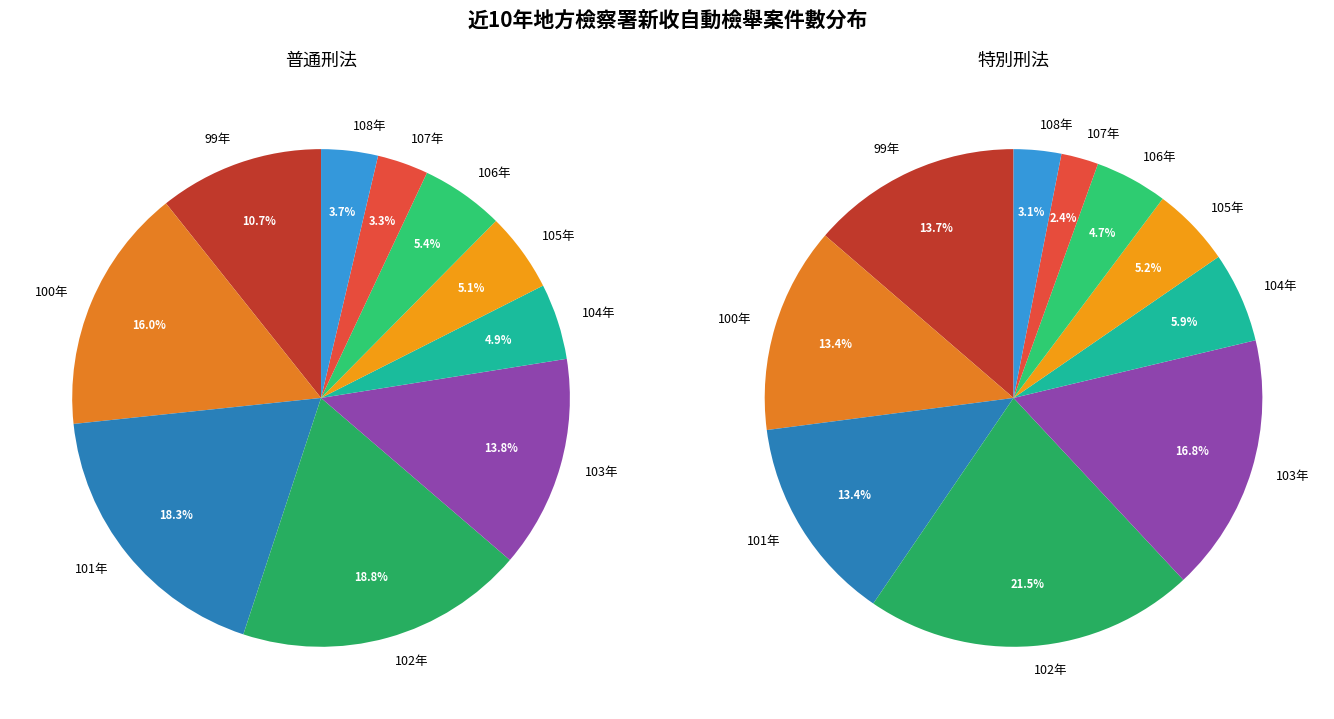

Count the number of slices in the pie.

10